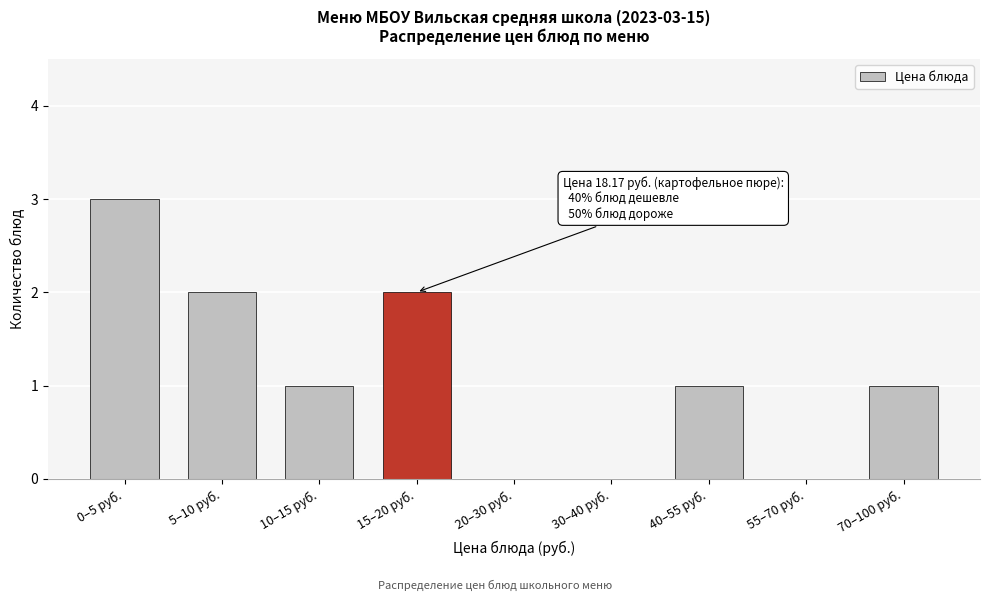

Reading left to right, what are all the values shown in this chart?

0–5 руб.=3	5–10 руб.=2	10–15 руб.=1	15–20 руб.=2	20–30 руб.=0	30–40 руб.=0	40–55 руб.=1	55–70 руб.=0	70–100 руб.=1